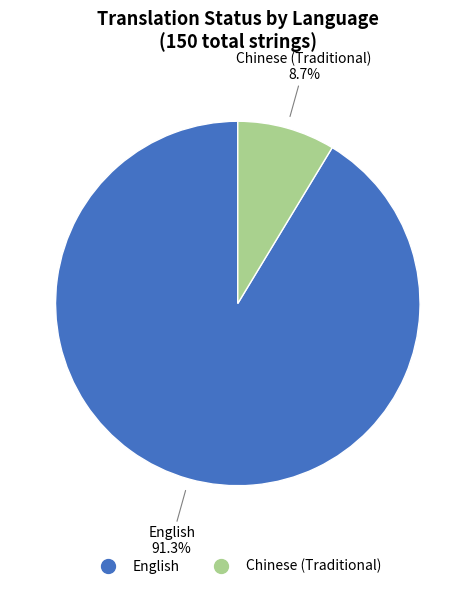

Is there a majority slice in this chart?

Yes